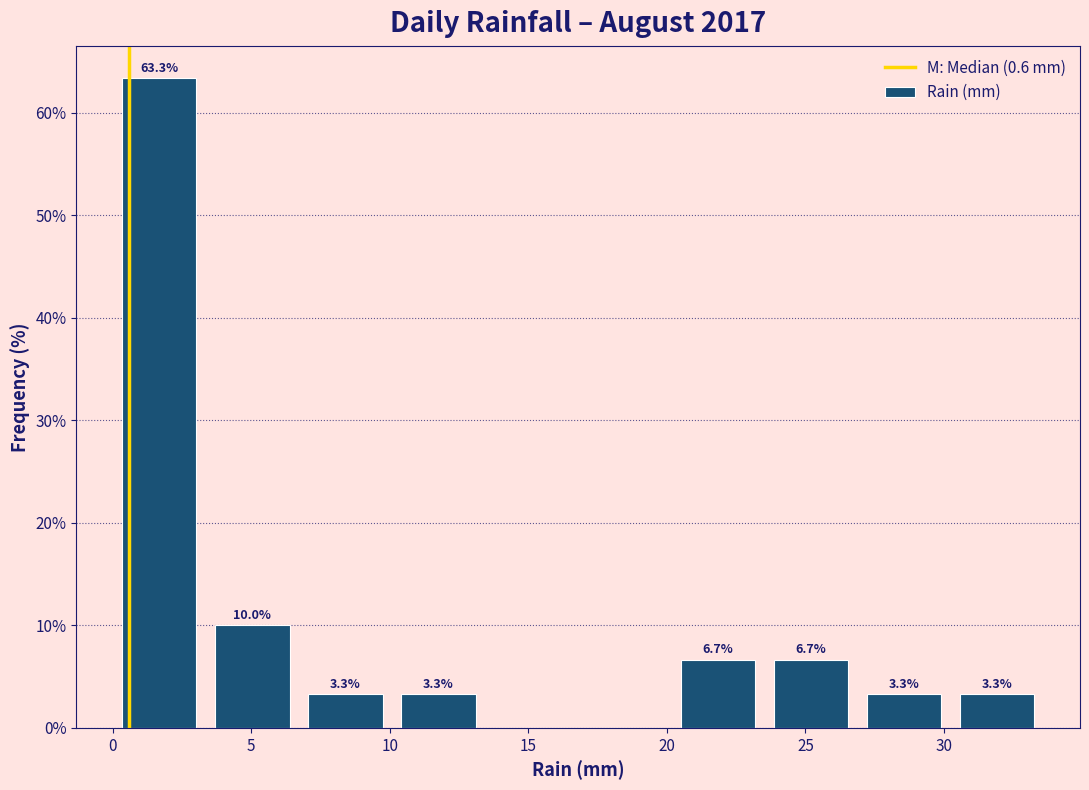

Over which range of the x-axis is the bar tallest?

0.0 to 3.5